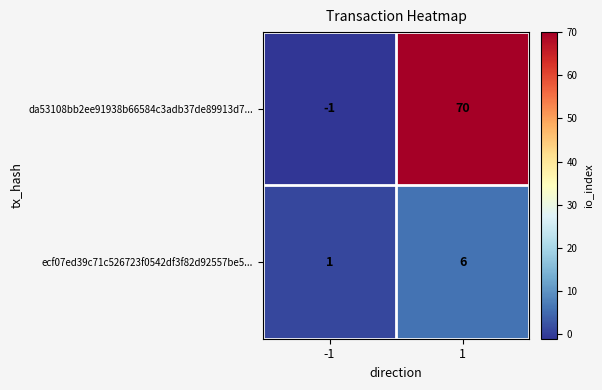

The value of da53108bb2ee91938b66584c3adb37de89913d7... at -1 is -2. True or false?

False